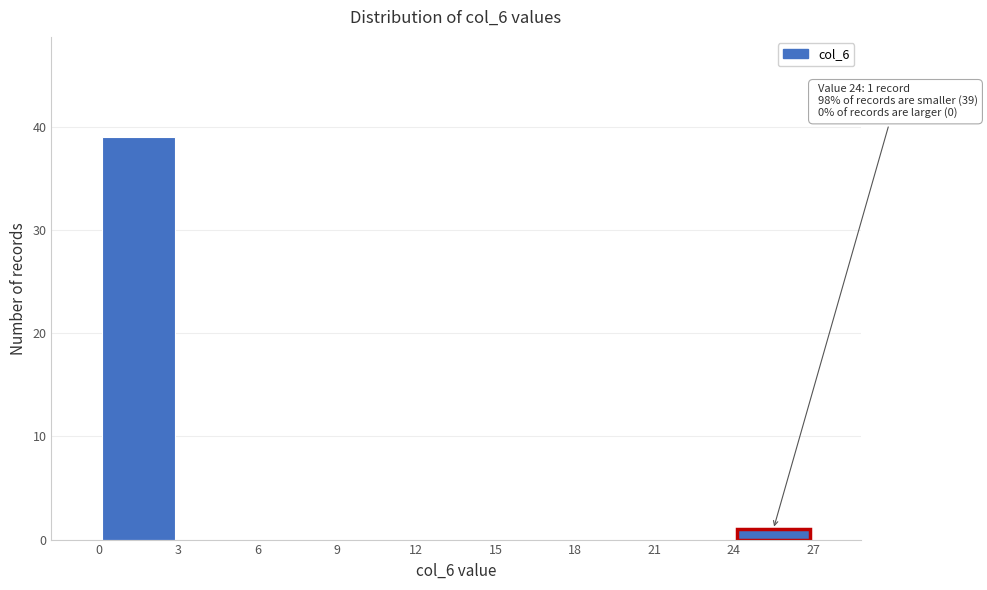

Over which range of the x-axis is the bar tallest?

0 to 3